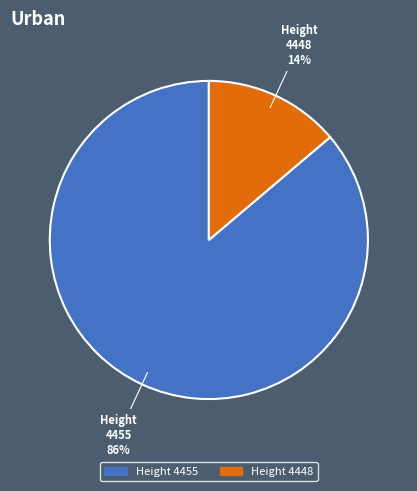

To the nearest percent, what is the average slice percentage?

50%